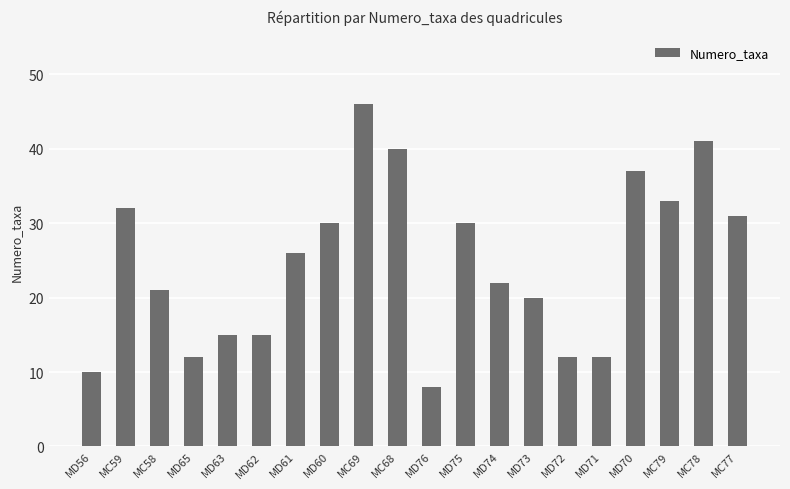

The chart shows a value of 3 at MD71. True or false?

False